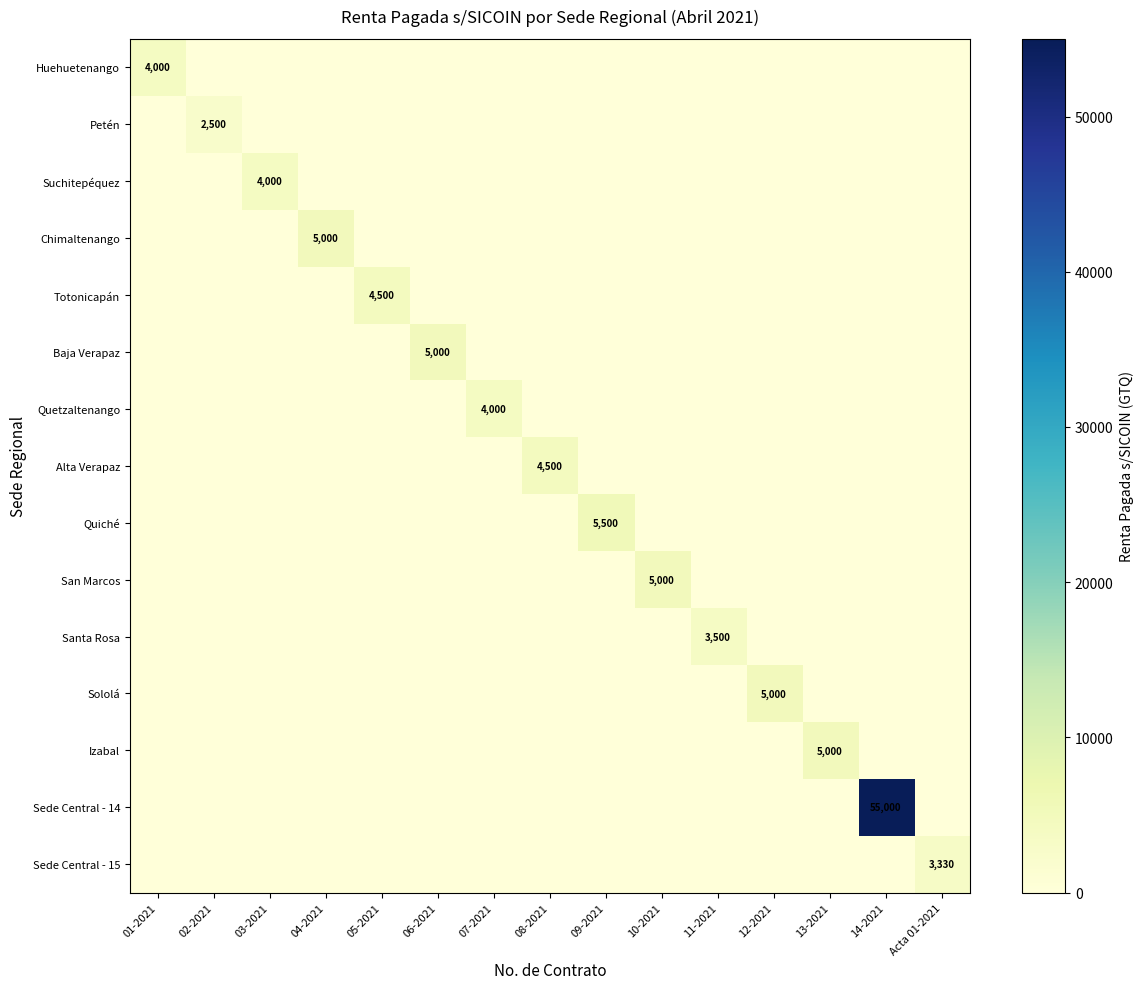

True or false: Sede Central - 14 has a value of 55000 at 14-2021.

True